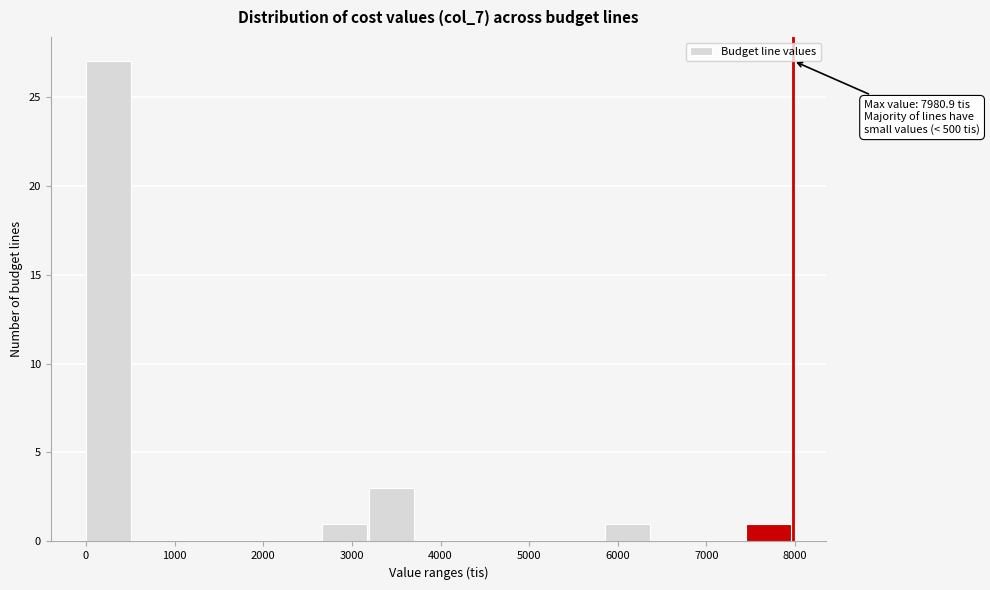

Which range on the x-axis has the tallest bar?

0 to 500